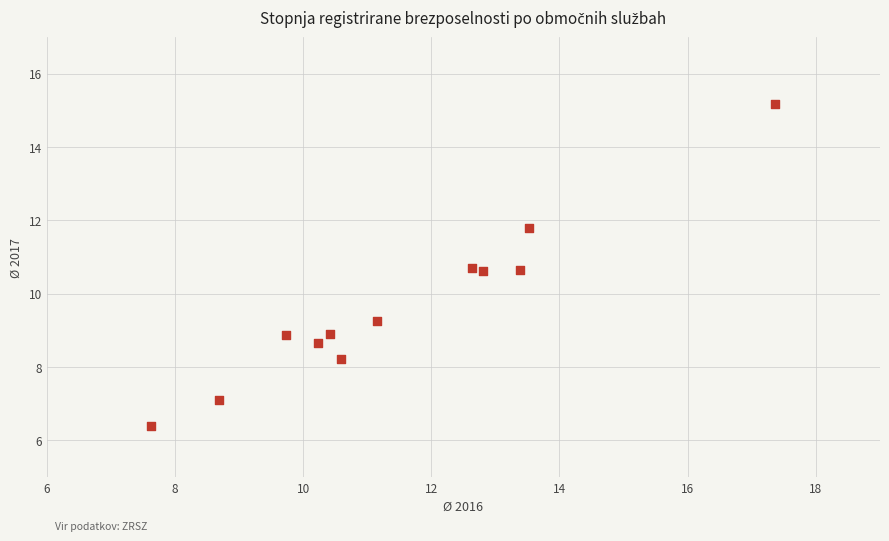

What is the range of X values (max minus min)?

9.7